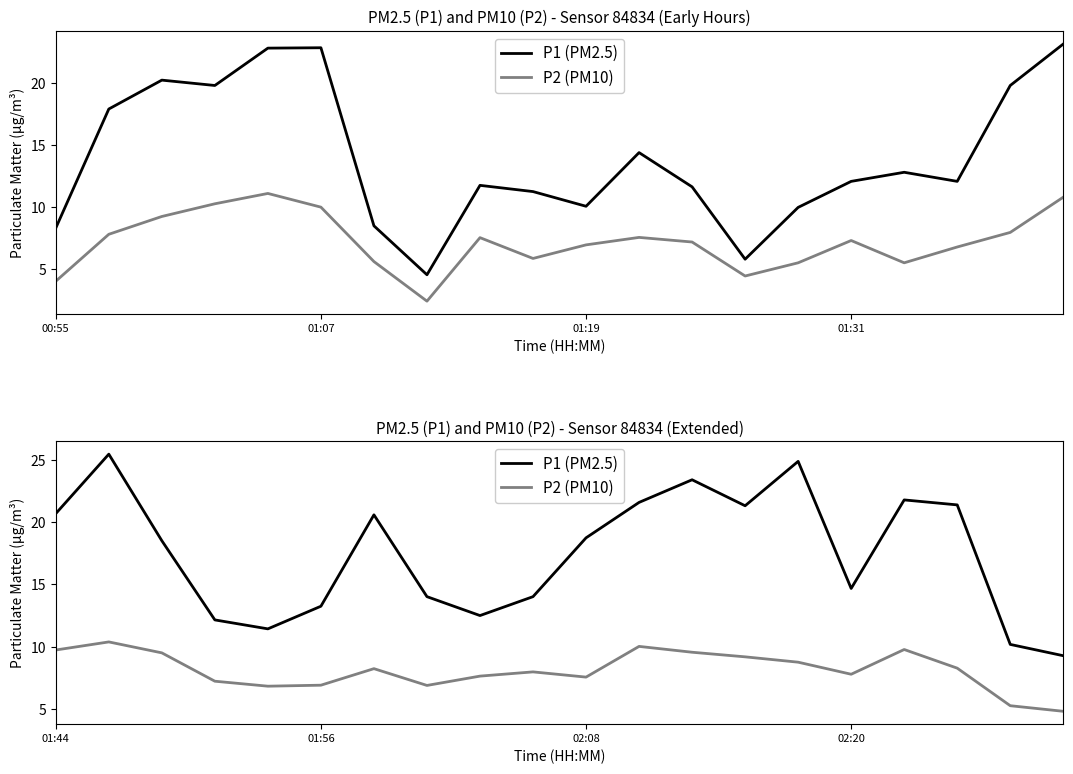

How many interior local peaks does the P1 (PM2.5) series have?

5